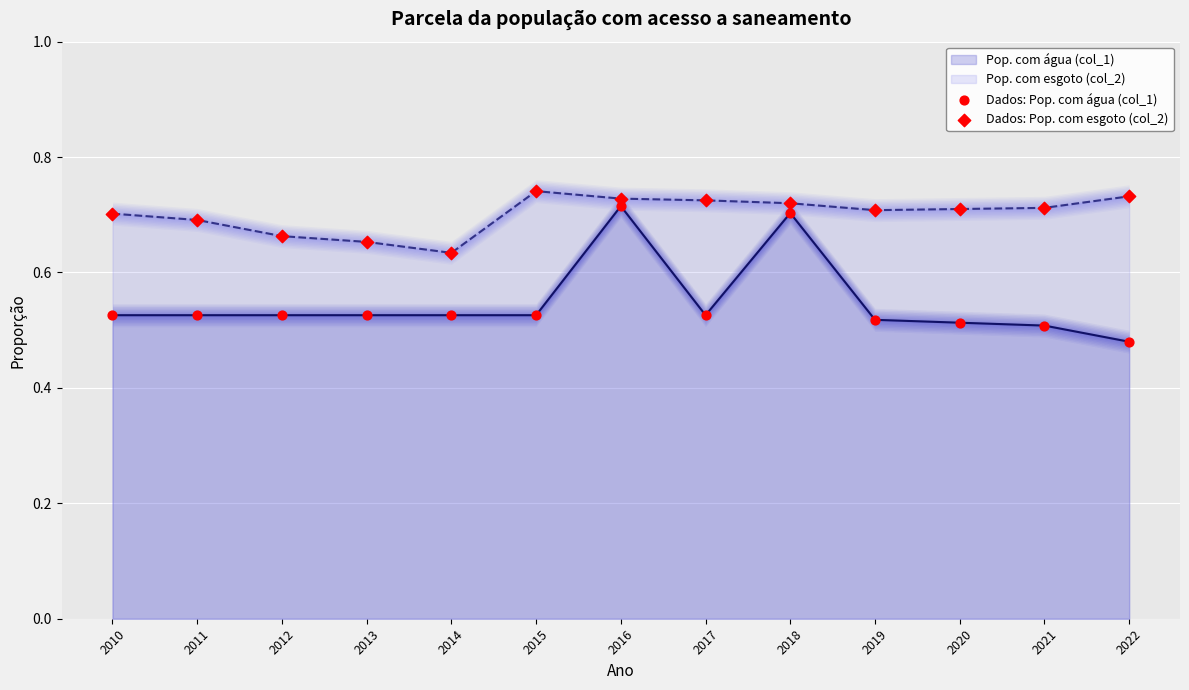

Which series contains the lowest Y value?

Dados: Pop. com água (col_1)